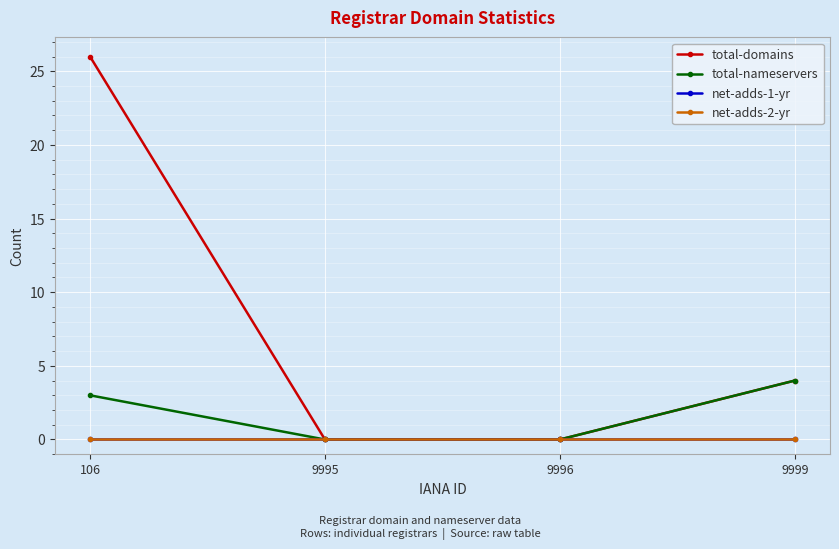

Reading right to left, transcribe all the data shown in this chart.

total-domains: 9999=4	9996=0	9995=0	106=26
total-nameservers: 9999=4	9996=0	9995=0	106=3
net-adds-1-yr: 9999=0	9996=0	9995=0	106=0
net-adds-2-yr: 9999=0	9996=0	9995=0	106=0